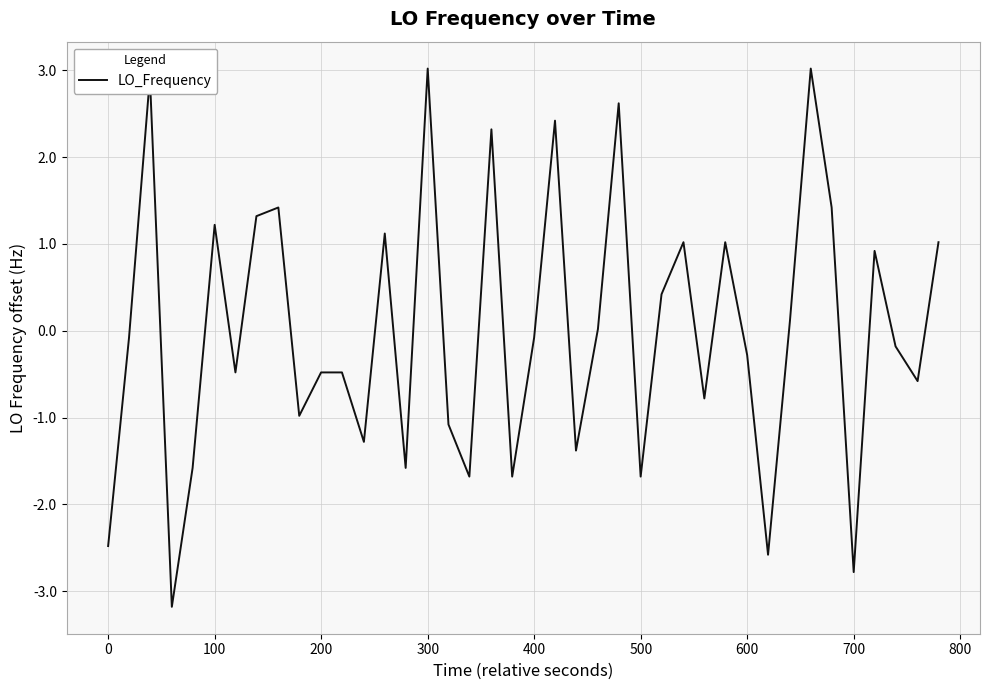

What is the smallest value displayed?

-3.2